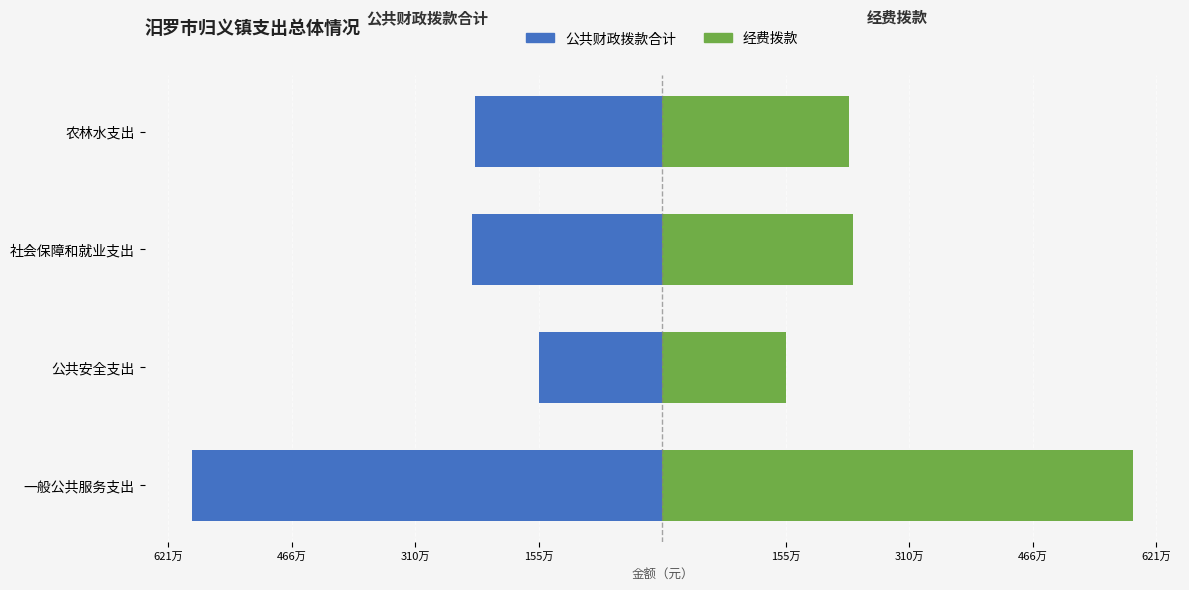

Which series has the largest total across all categories?

经费拨款